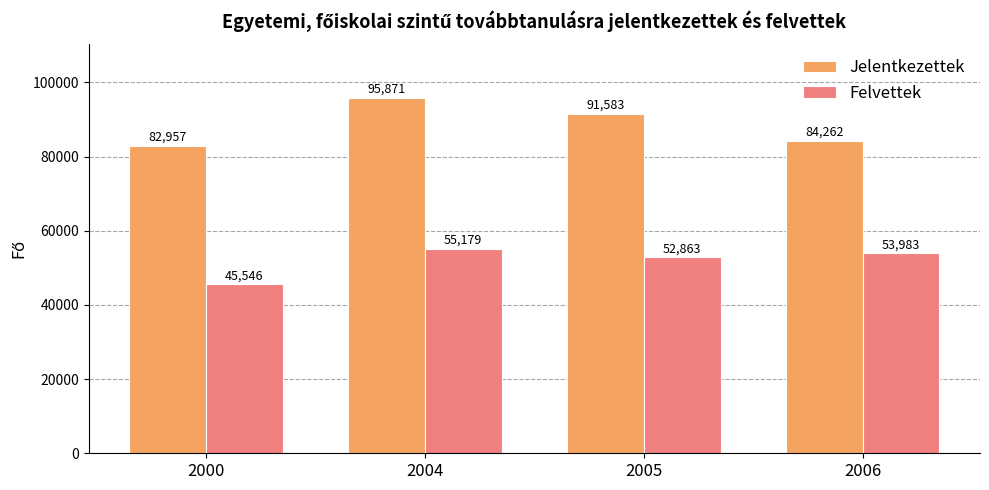

Rank the categories by Felvettek value from lowest to highest.

2000, 2005, 2006, 2004